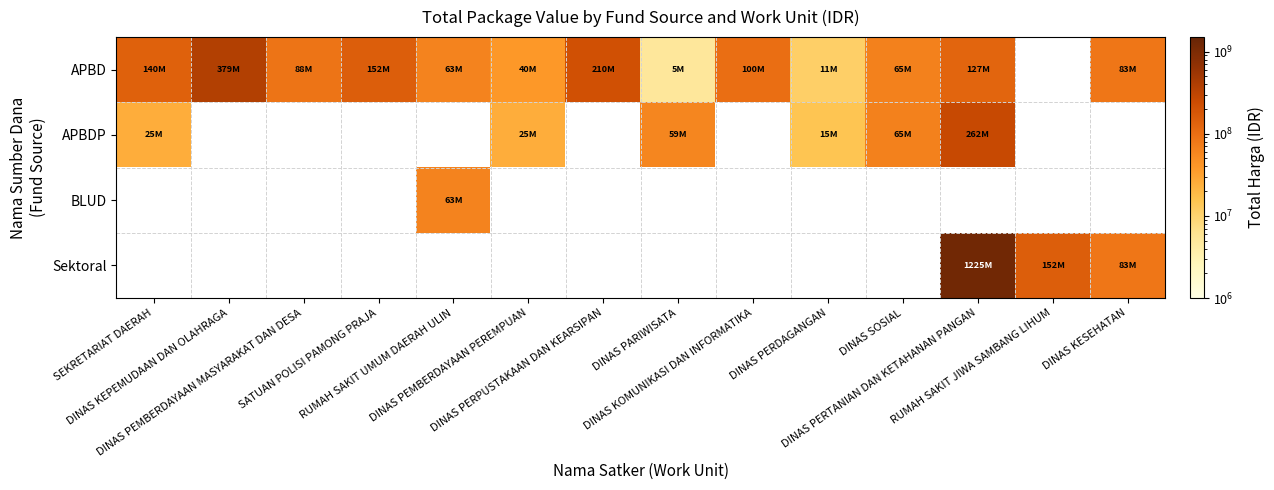

Between RUMAH SAKIT JIWA SAMBANG LIHUM and SATUAN POLISI PAMONG PRAJA, which is larger?

SATUAN POLISI PAMONG PRAJA